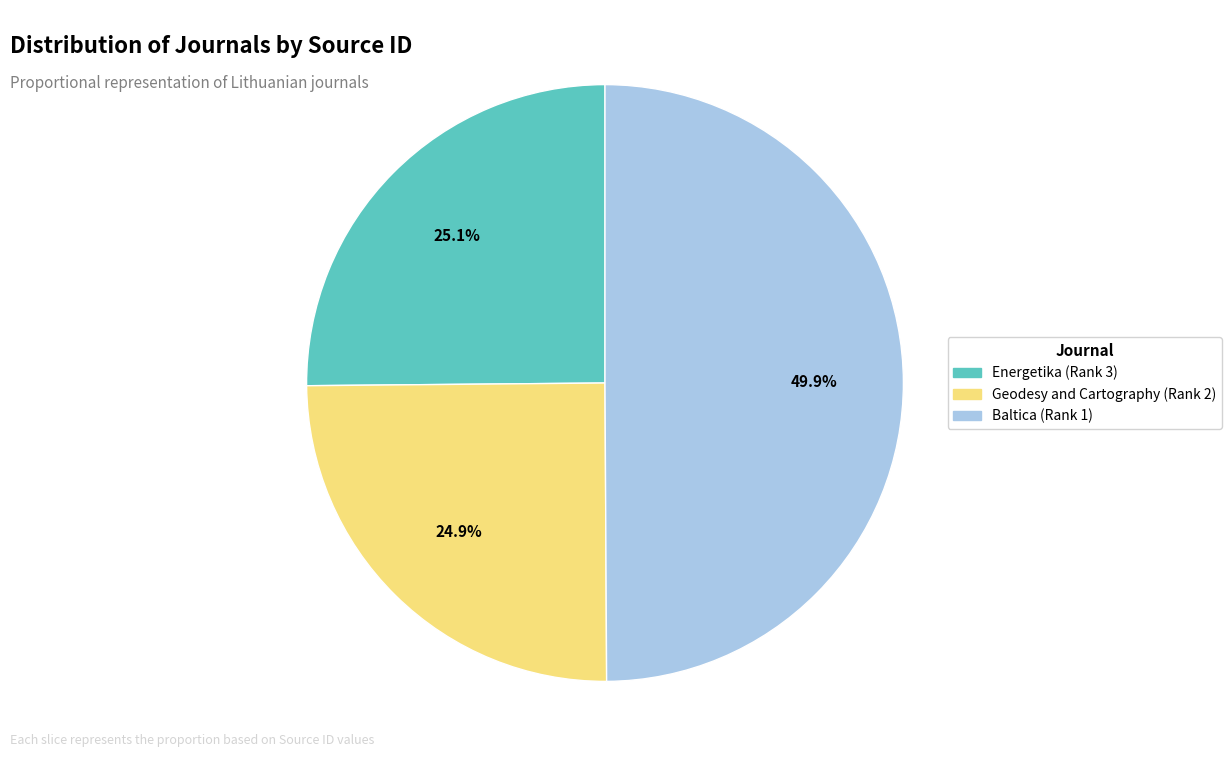

Combined, what portion of the pie is Geodesy and Cartography (Rank 2) and Energetika (Rank 3)?

50.1%